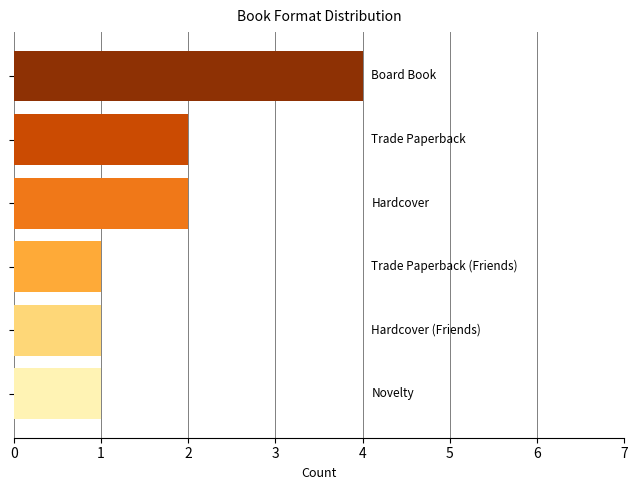

What is the difference between the second highest and minimum values?

1